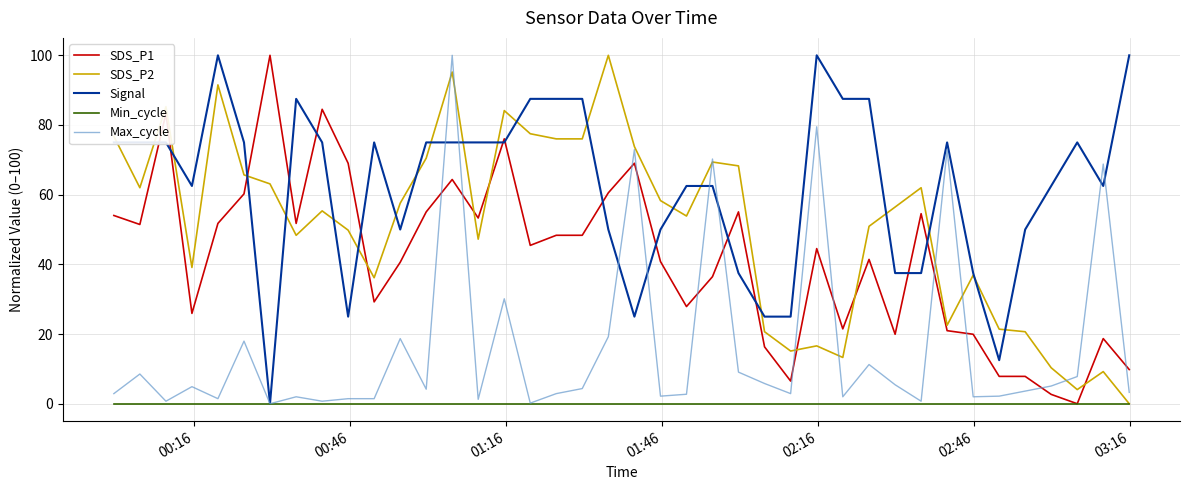

Which series has the largest total across all categories?

Signal